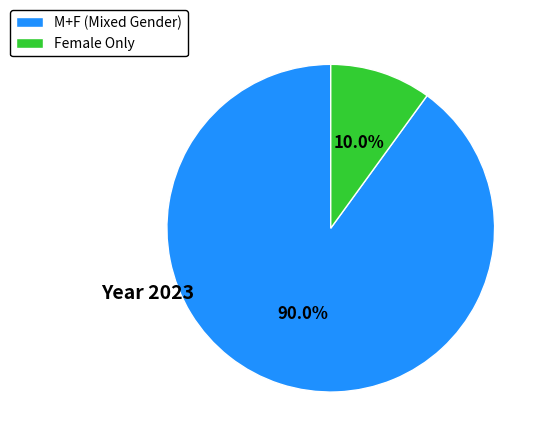

Approximately how many times larger is the value at M+F compared to Female?

9.0